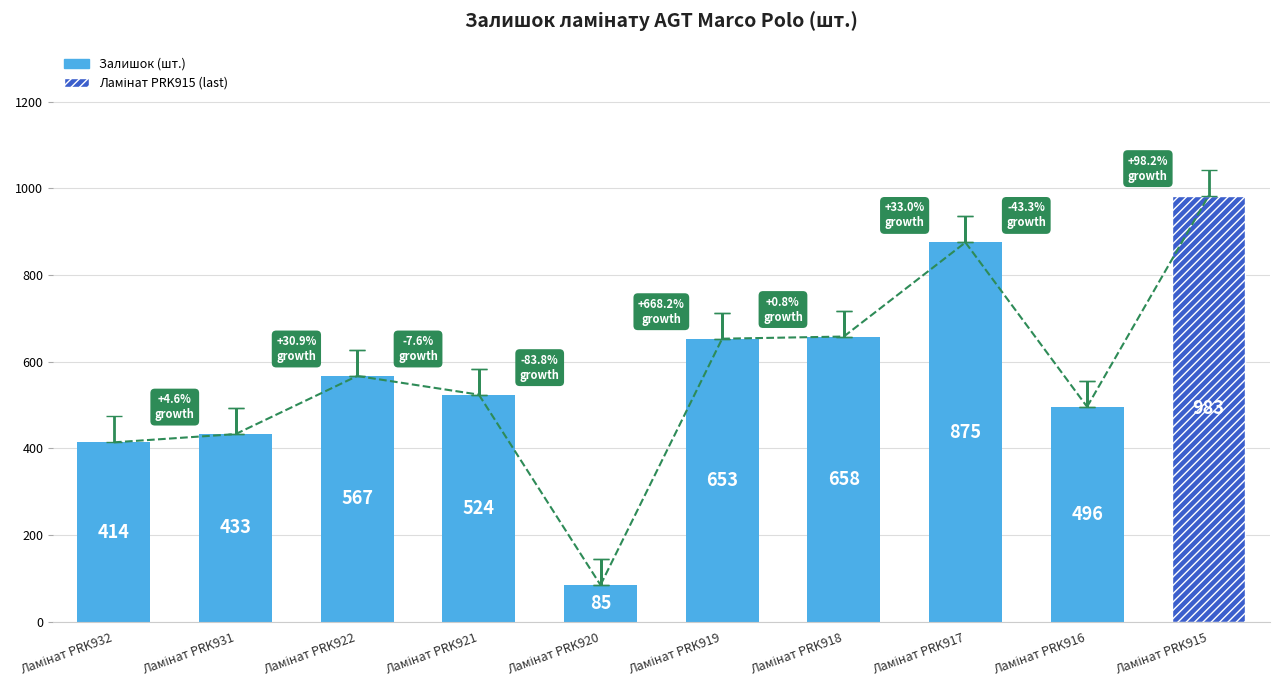

List the labels in order of value, largest first.

Ламінат PRK915, Ламінат PRK917, Ламінат PRK918, Ламінат PRK919, Ламінат PRK922, Ламінат PRK921, Ламінат PRK916, Ламінат PRK931, Ламінат PRK932, Ламінат PRK920